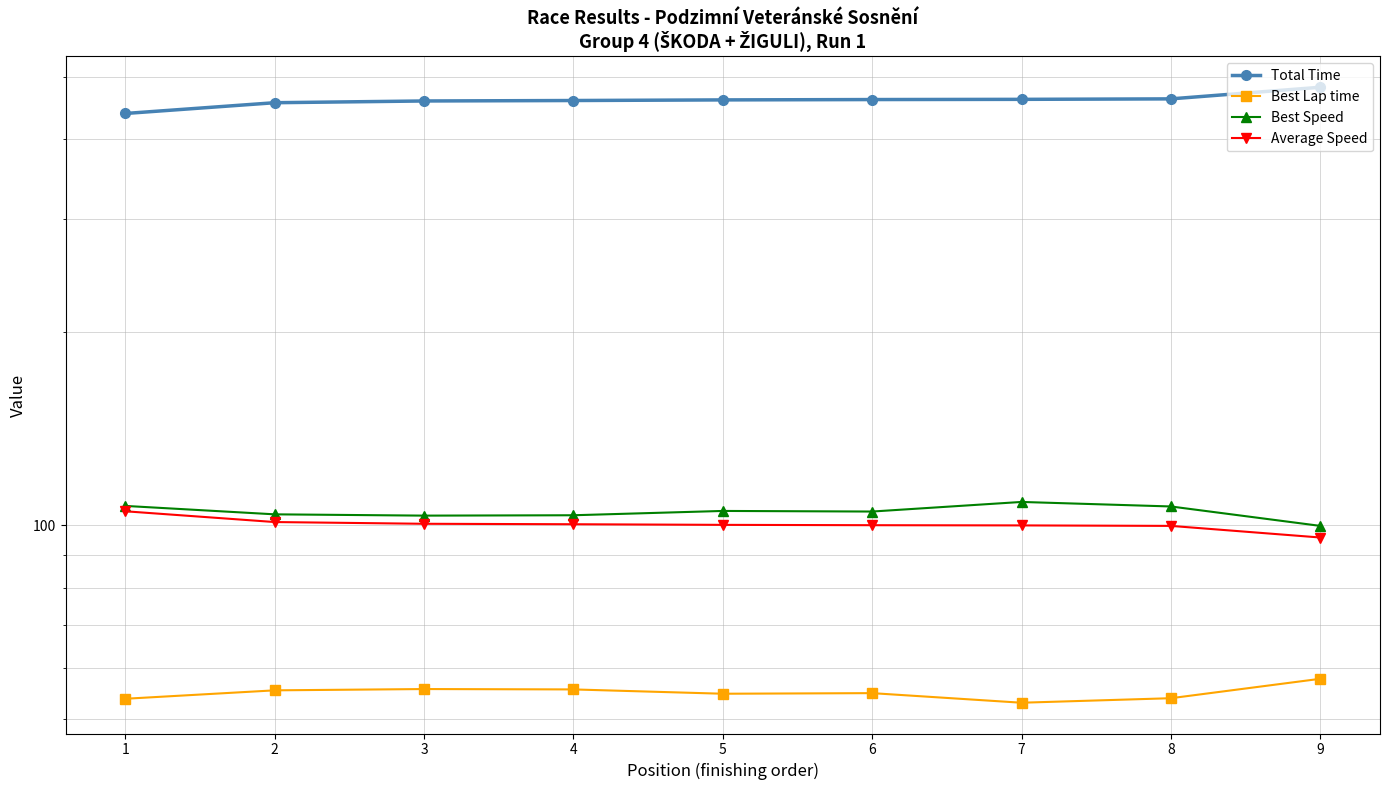

Where is Best Lap time nearest to the value 55?

6